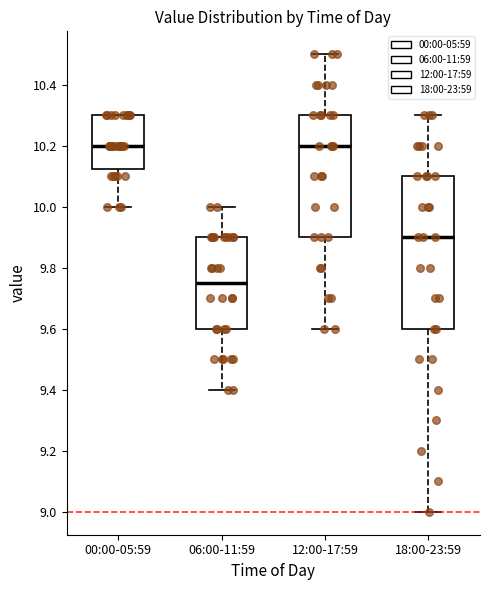

Comparing the boxes themselves (not the whiskers), which one is the tallest?

18:00-23:59